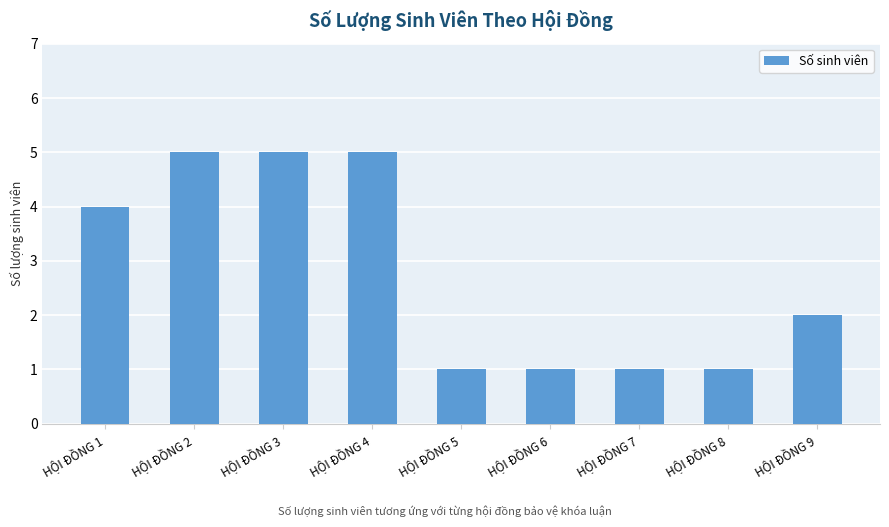

The chart shows a value of 0 at HỘI ĐỒNG 6. True or false?

False